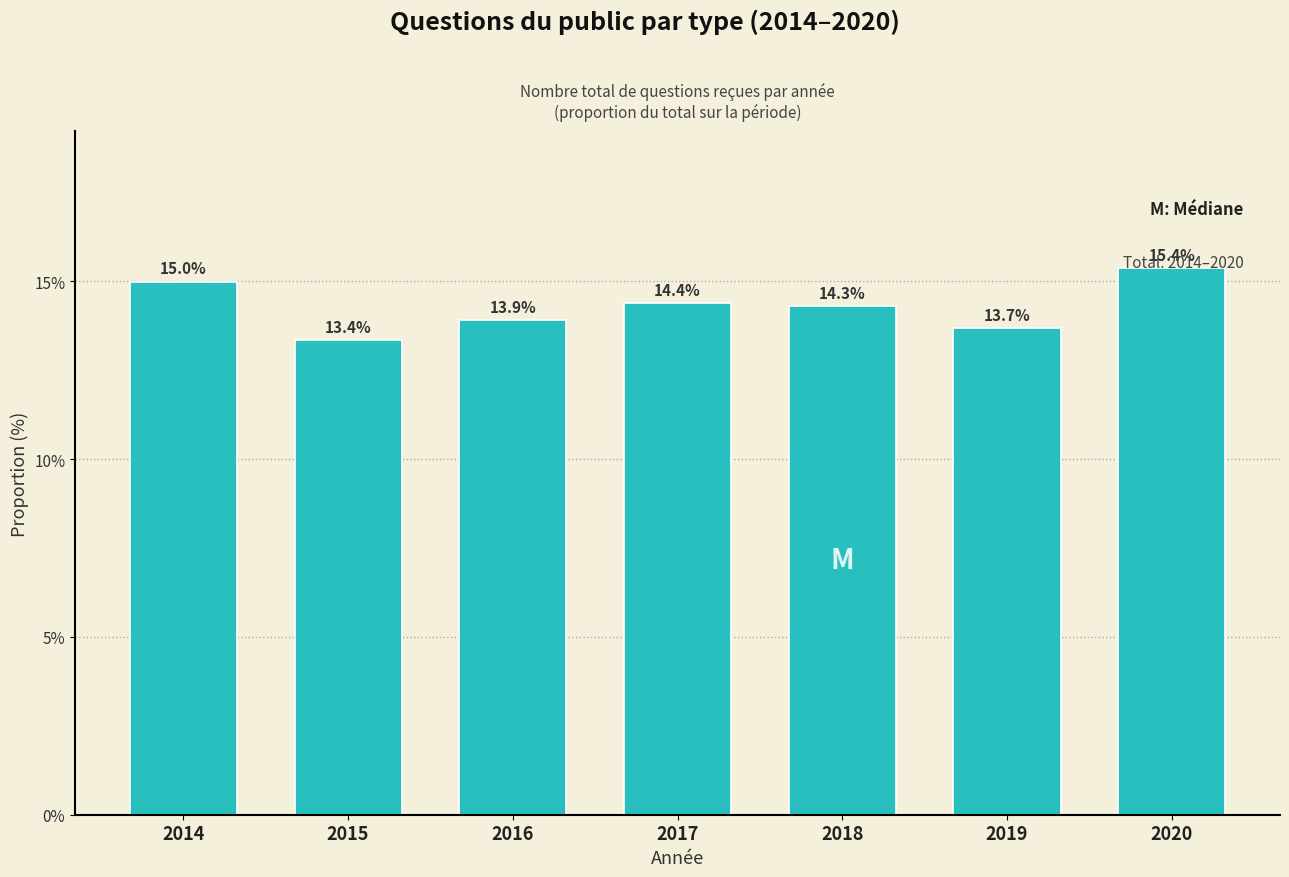

Rank the categories by value from lowest to highest.

2015, 2019, 2016, 2018, 2017, 2014, 2020